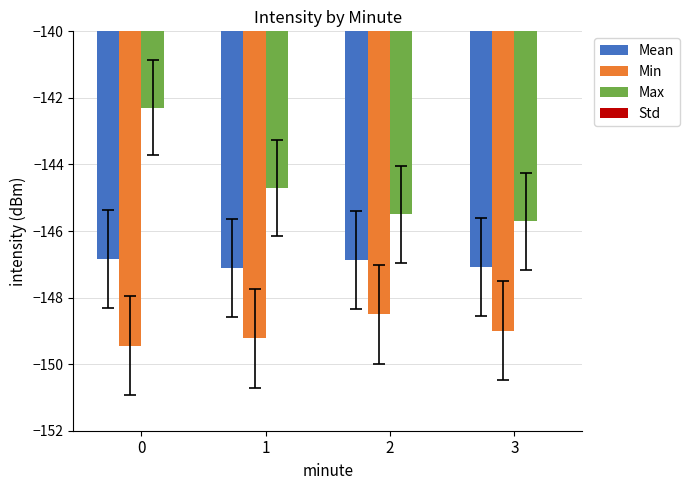

What are all the series names shown in the legend?

Mean, Min, Max, Std